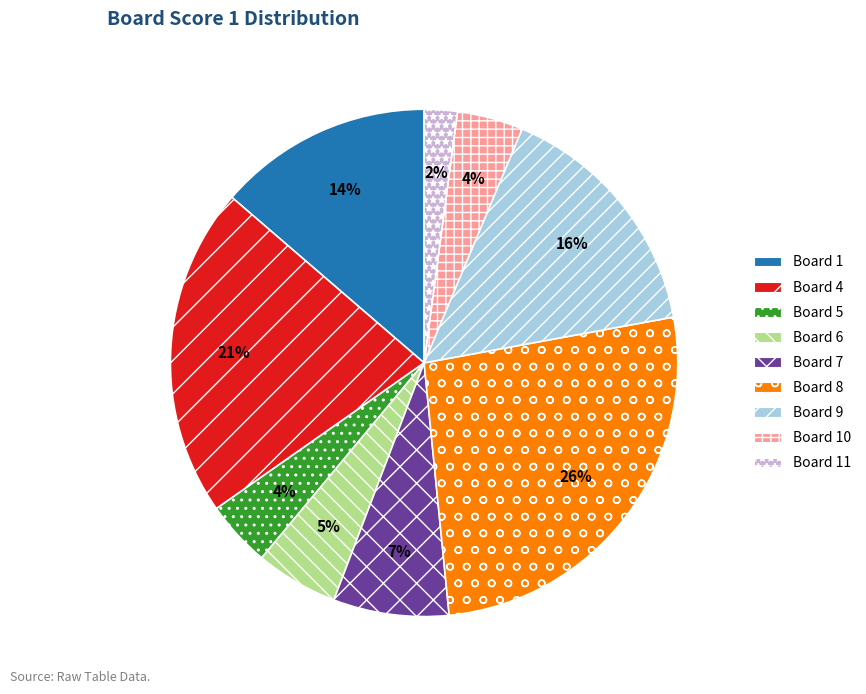

To the nearest percent, what is the difference between the largest and smallest slice percentages?

24%